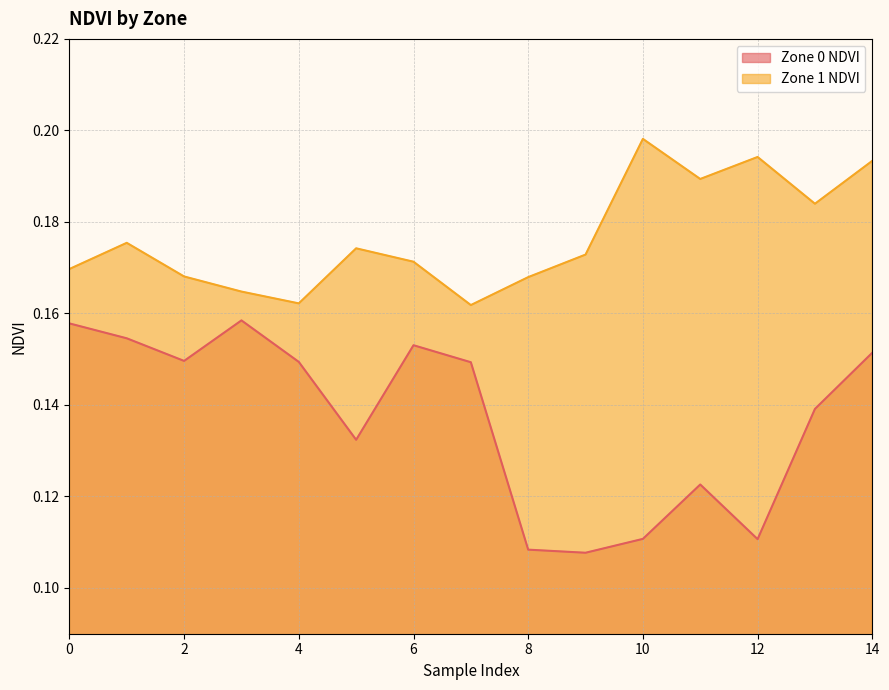

Which category has the lowest value across all series?

9